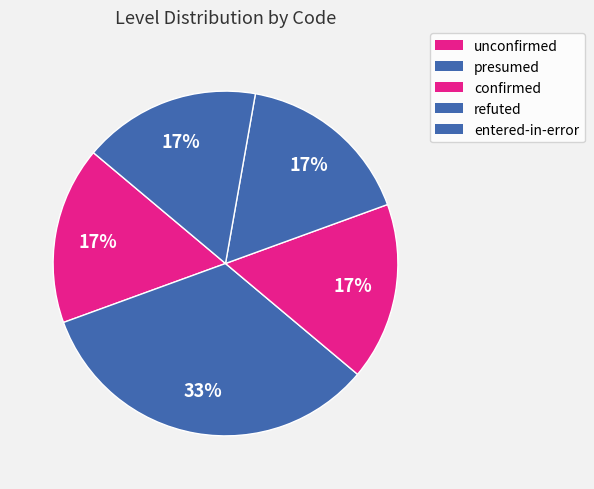

Count the number of slices in the pie.

5